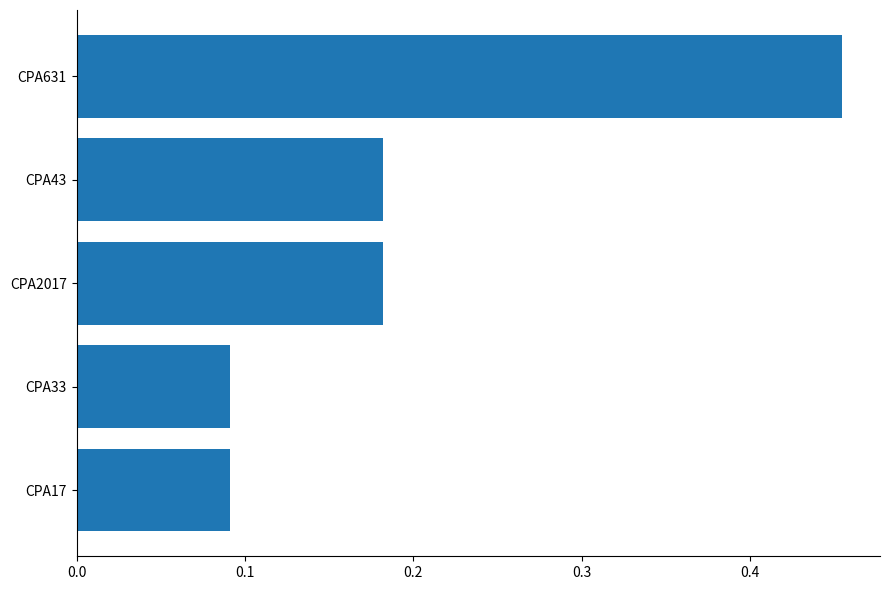

How many values are between 0 and 1?

5